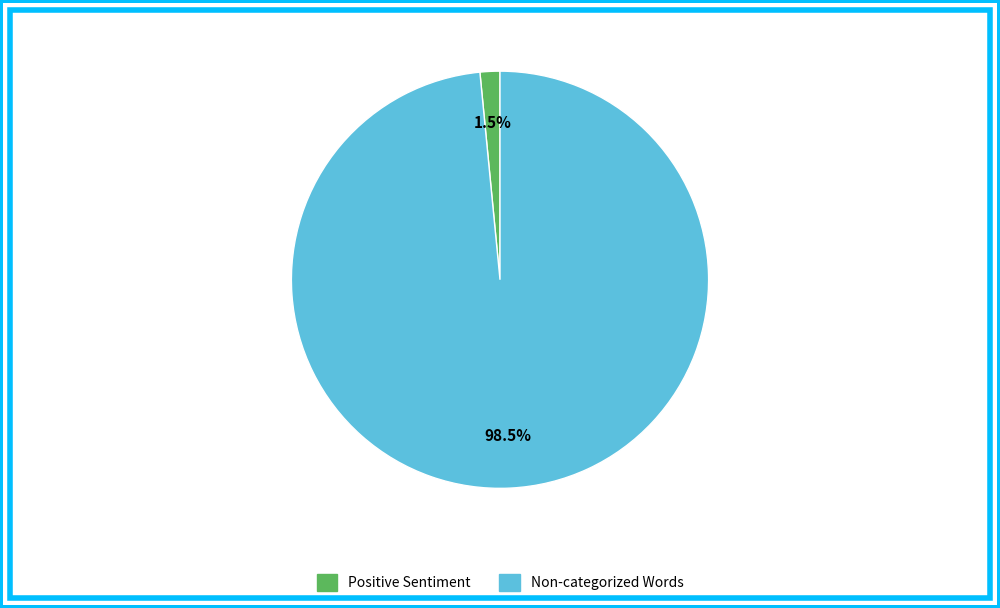

Does any single category account for the majority?

Yes